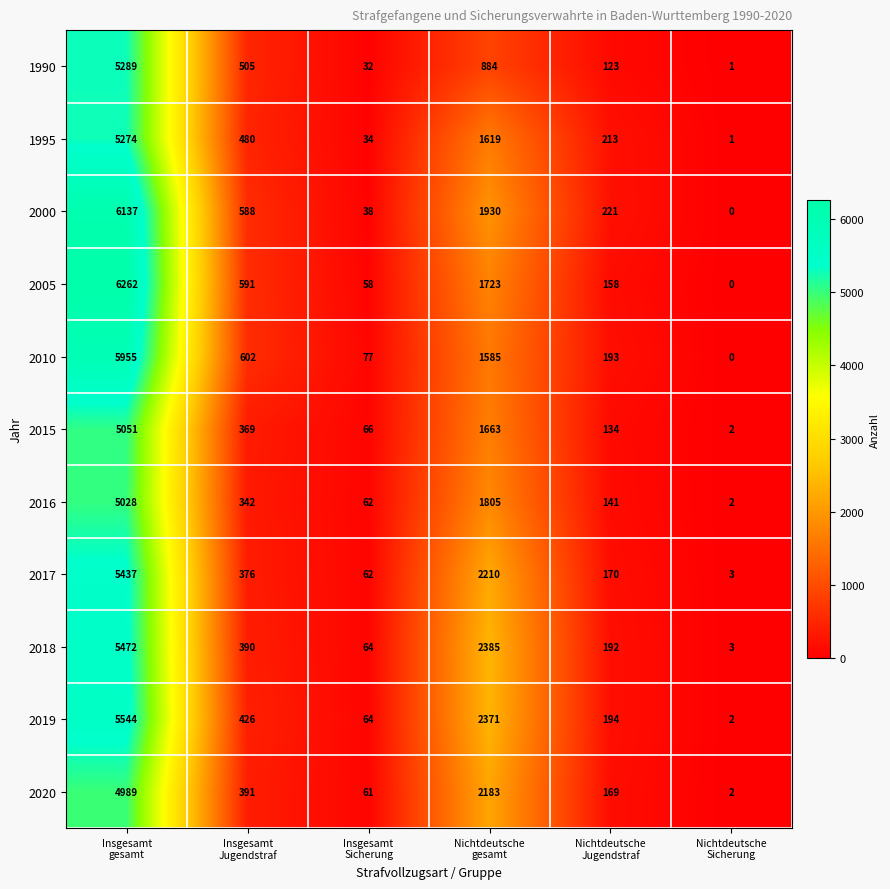

Which series has the widest spread of values?

2005